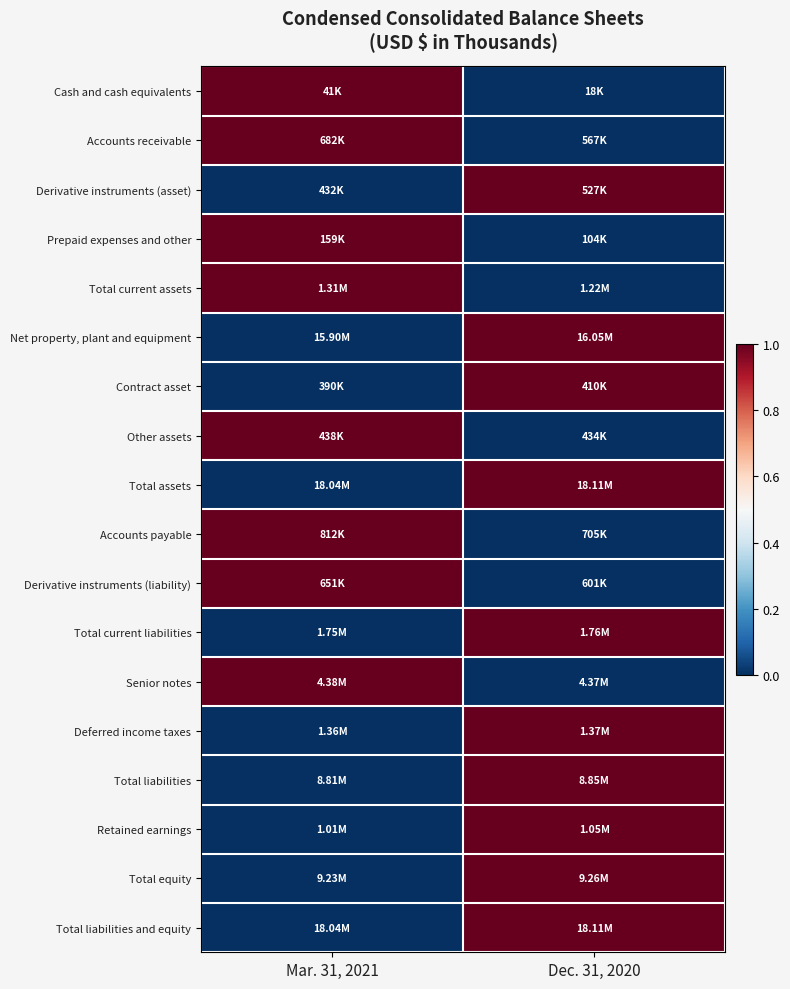

Reading right to left, extract all data points from this chart.

Cash and cash equivalents: Dec. 31, 2020=0	Mar. 31, 2021=1
Accounts receivable: Dec. 31, 2020=0	Mar. 31, 2021=1
Derivative instruments (asset): Dec. 31, 2020=1	Mar. 31, 2021=0
Prepaid expenses and other: Dec. 31, 2020=0	Mar. 31, 2021=1
Total current assets: Dec. 31, 2020=0	Mar. 31, 2021=1
Net property, plant and equipment: Dec. 31, 2020=1	Mar. 31, 2021=0
Contract asset: Dec. 31, 2020=1	Mar. 31, 2021=0
Other assets: Dec. 31, 2020=0	Mar. 31, 2021=1
Total assets: Dec. 31, 2020=1	Mar. 31, 2021=0
Accounts payable: Dec. 31, 2020=0	Mar. 31, 2021=1
Derivative instruments (liability): Dec. 31, 2020=0	Mar. 31, 2021=1
Total current liabilities: Dec. 31, 2020=1	Mar. 31, 2021=0
Senior notes: Dec. 31, 2020=0	Mar. 31, 2021=1
Deferred income taxes: Dec. 31, 2020=1	Mar. 31, 2021=0
Total liabilities: Dec. 31, 2020=1	Mar. 31, 2021=0
Retained earnings: Dec. 31, 2020=1	Mar. 31, 2021=0
Total equity: Dec. 31, 2020=1	Mar. 31, 2021=0
Total liabilities and equity: Dec. 31, 2020=1	Mar. 31, 2021=0